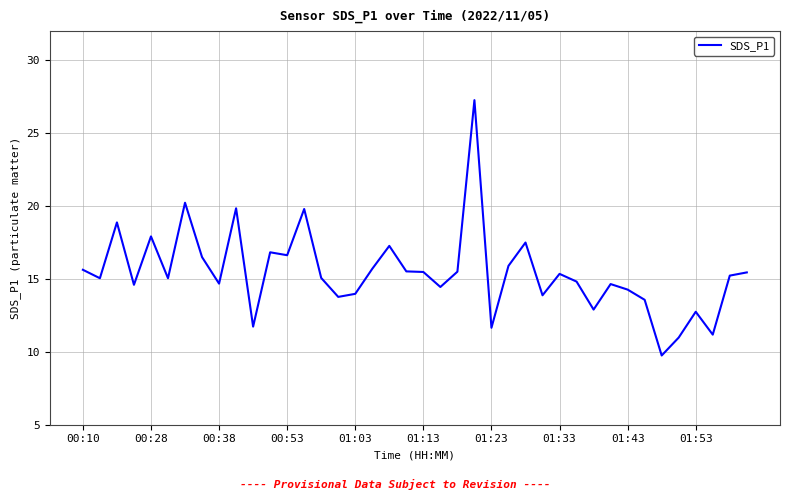

What is the greatest value displayed?

27.3